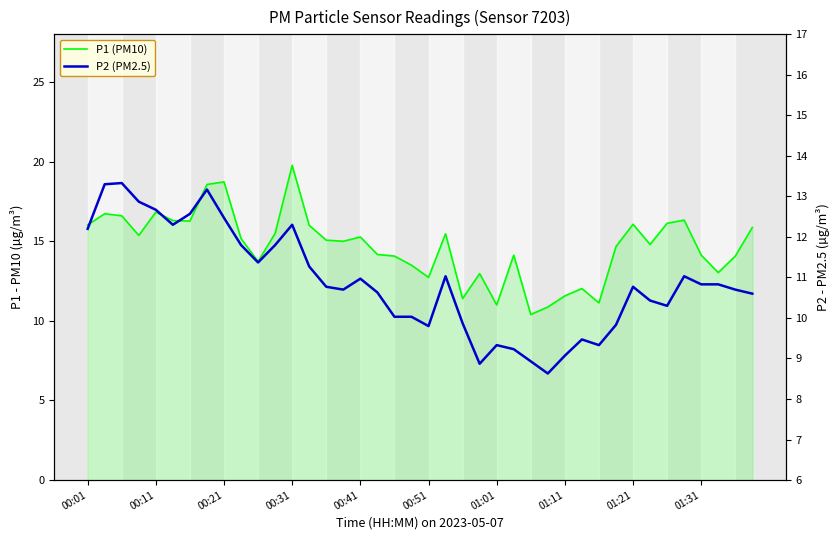

True or false: P1 (PM10) has more than 0 interior local peaks.

True